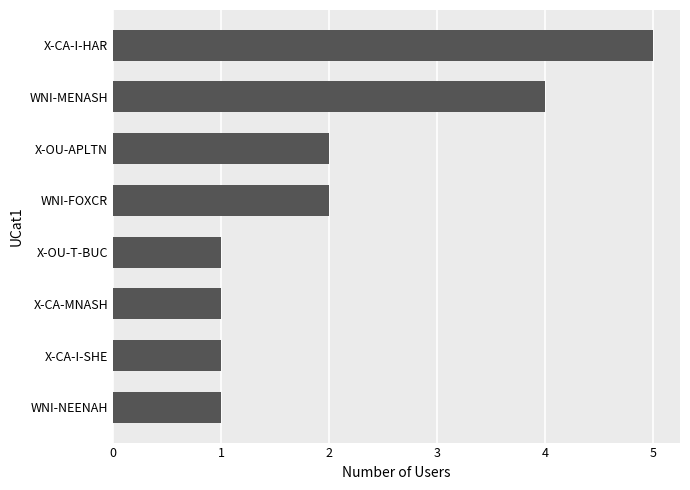

Reading top to bottom, extract all data points from this chart.

5	4	2	2	1	1	1	1